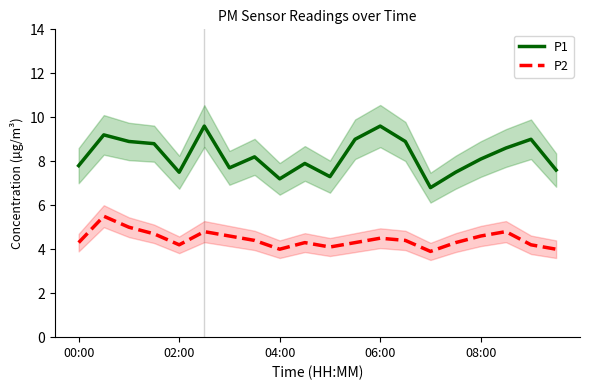

At which category does P2 reach its first local valley?

02:00